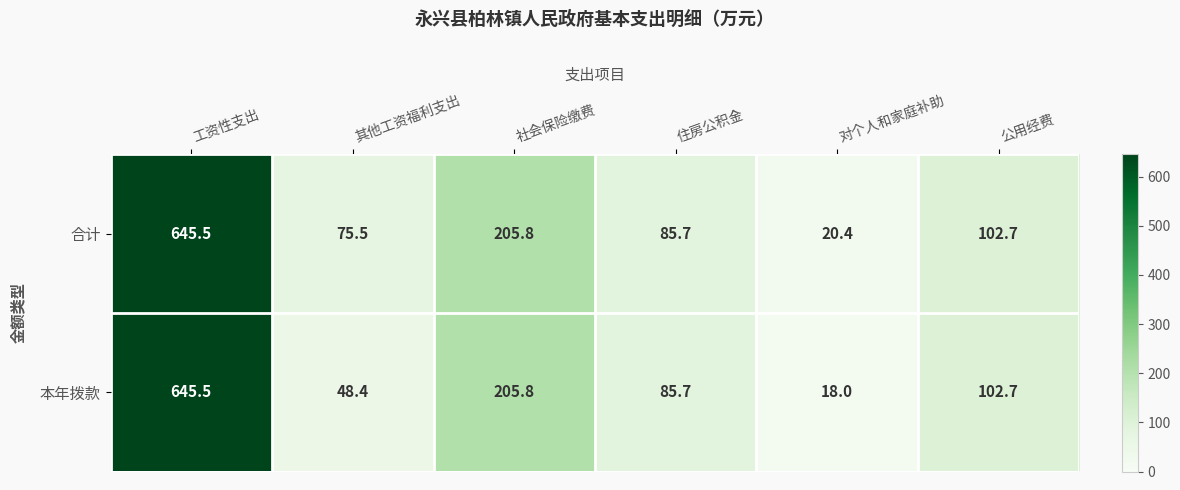

True or false: 本年拨款 has a value of 22.4 at 其他工资福利支出.

False